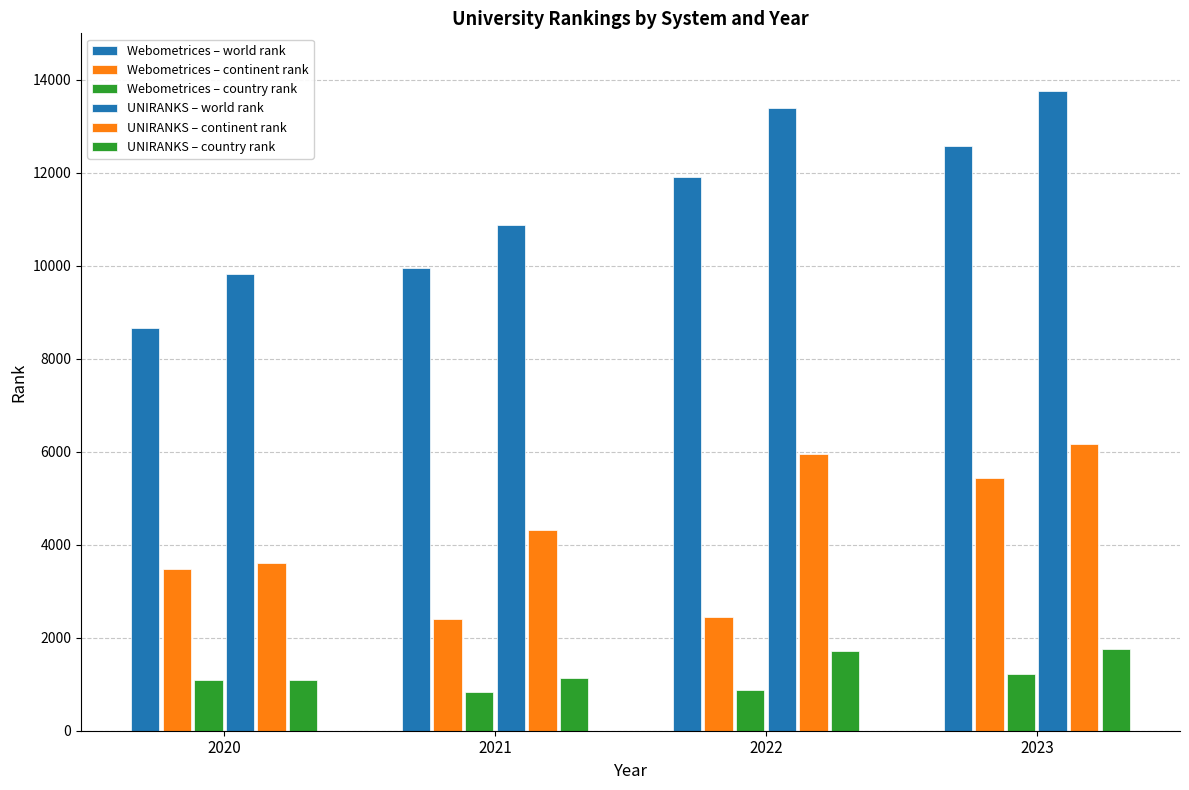

At which label does Webometrices – continent rank reach its minimum?

2021